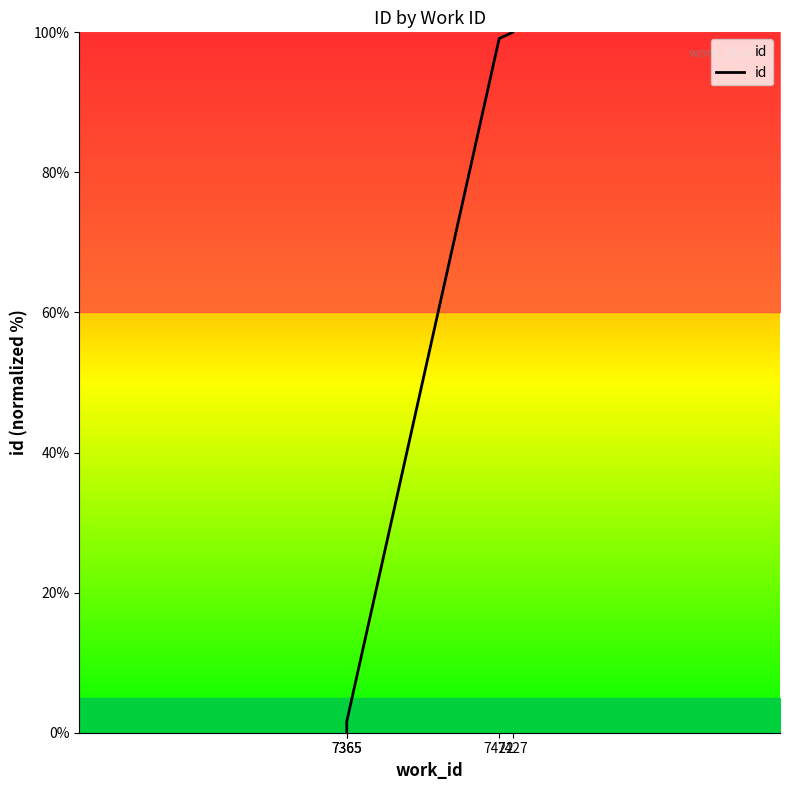

Is this an area chart (filled region under the line)?

No